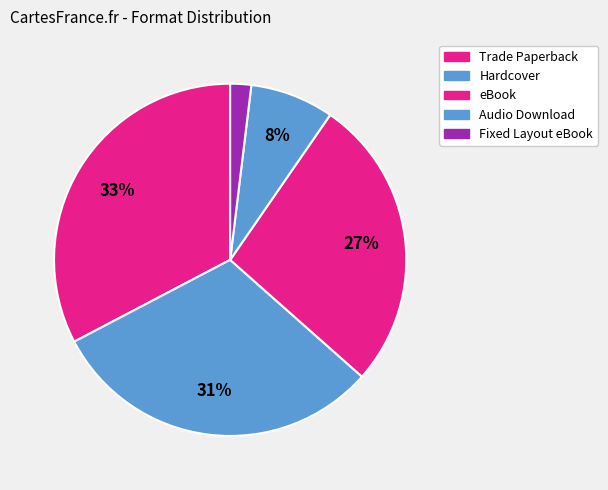

How many slices are in this pie chart?

5